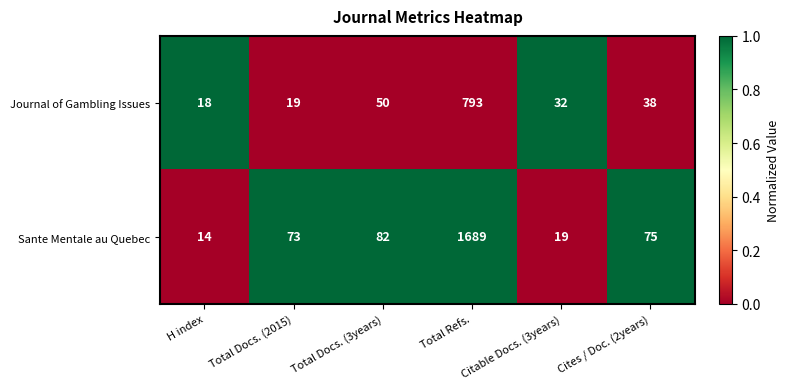

What is the difference between the highest and lowest values at H index?

4